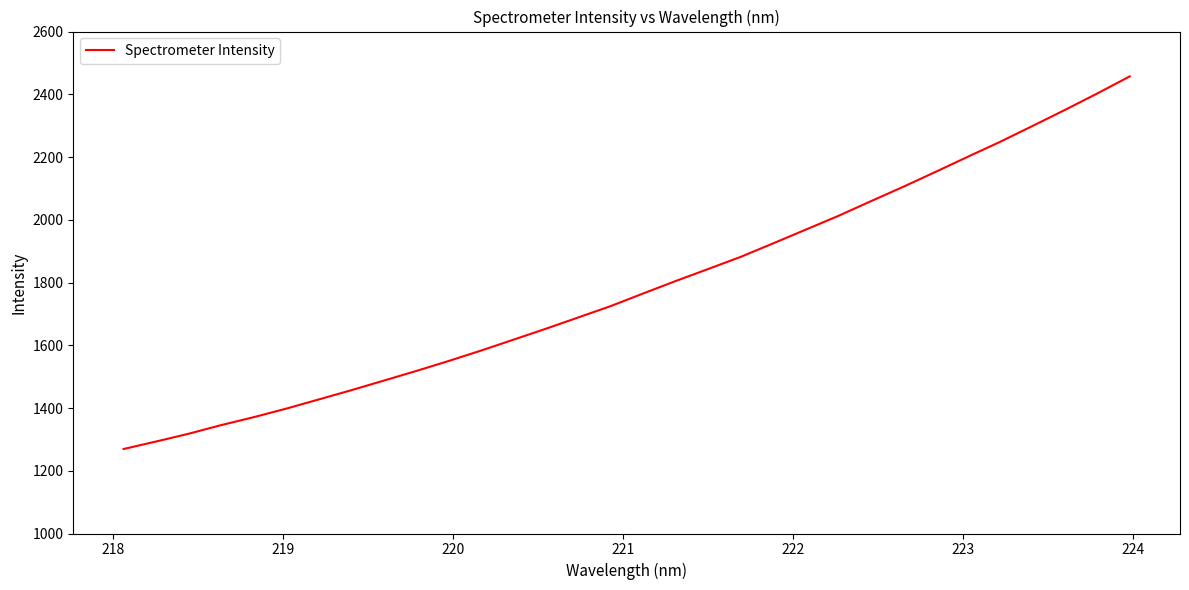

What is the difference between the maximum and minimum values?

1187.7